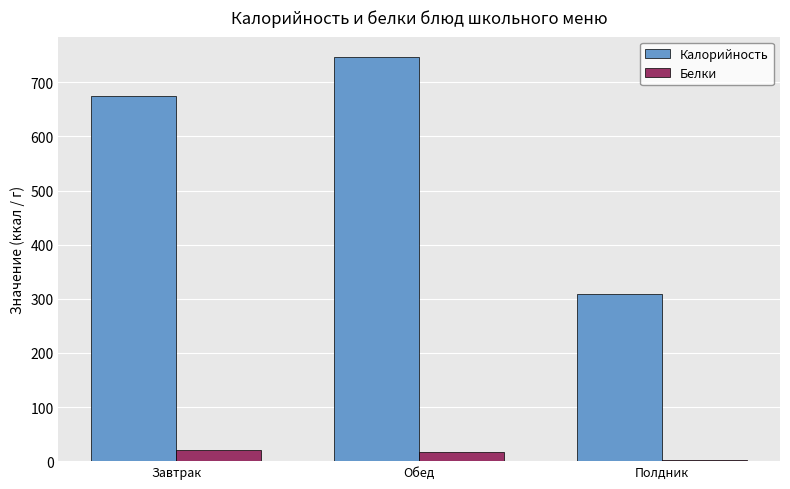

What is the highest value of the Белки series?

21